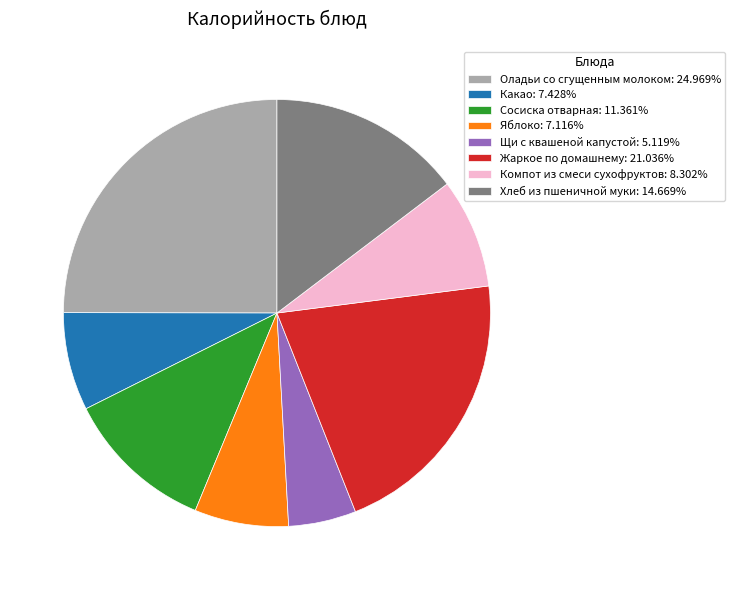

Approximately how many times larger is the value at Оладьи со сгущенным молоком: 24.969% compared to Какао: 7.428%?

3.4